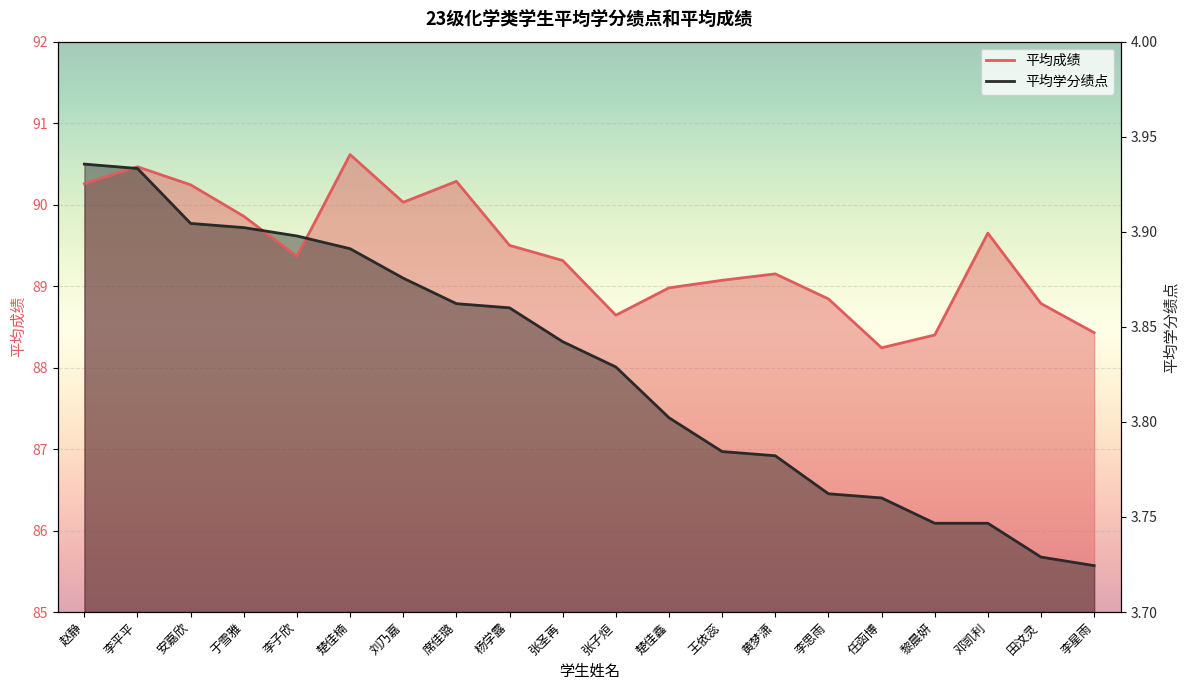

How many data points does each series have?

20